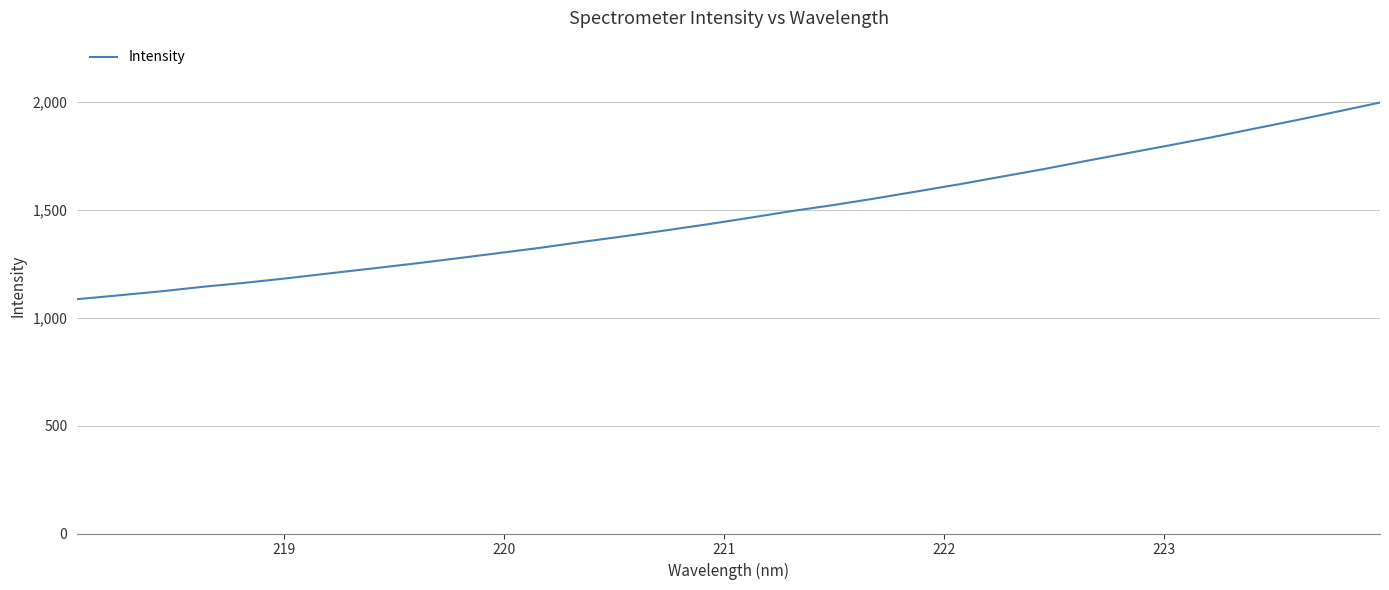

How many lines are shown in the chart?

1